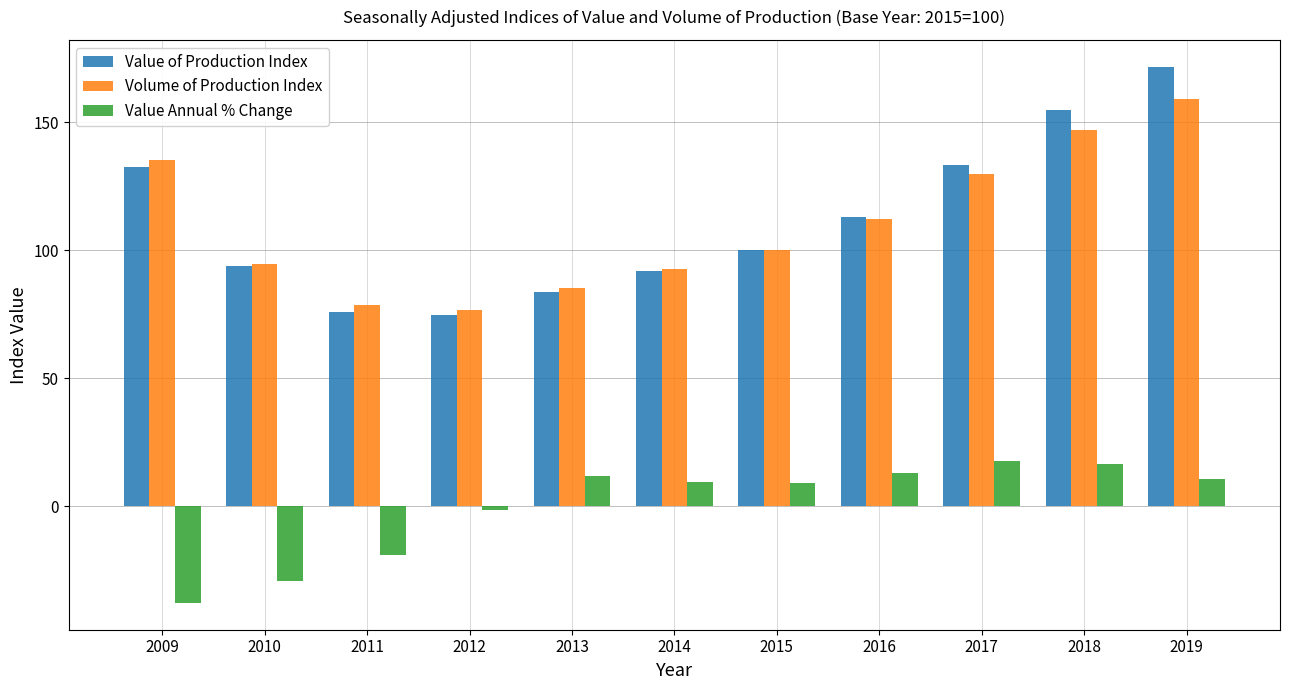

At which category does the chart reach its minimum across all series?

2009